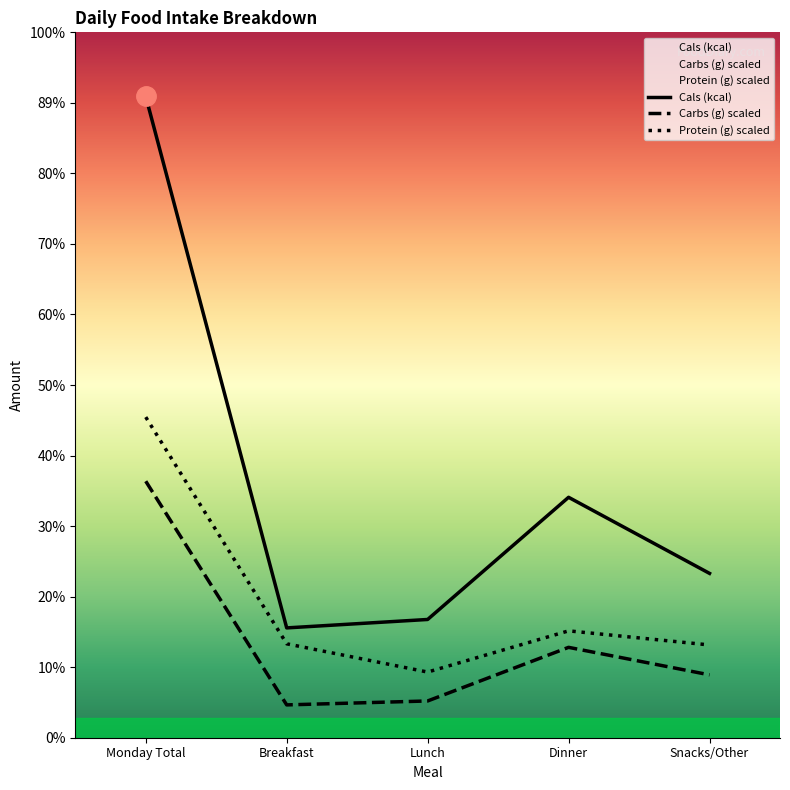

Where does the Carbs (g) scaled series first go above 320?

Monday Total